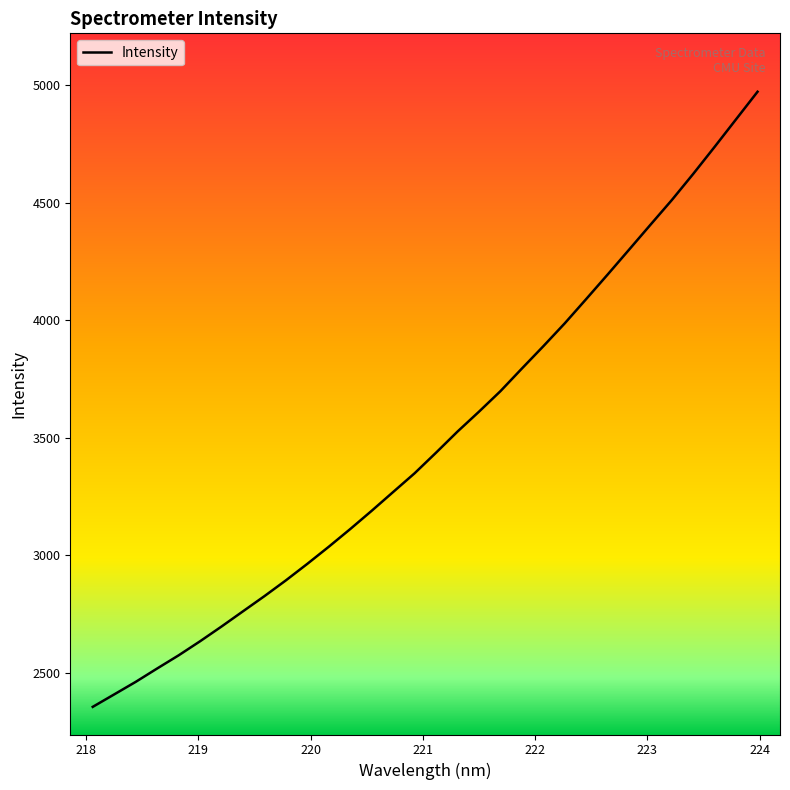

What is the greatest value displayed?

4972.6